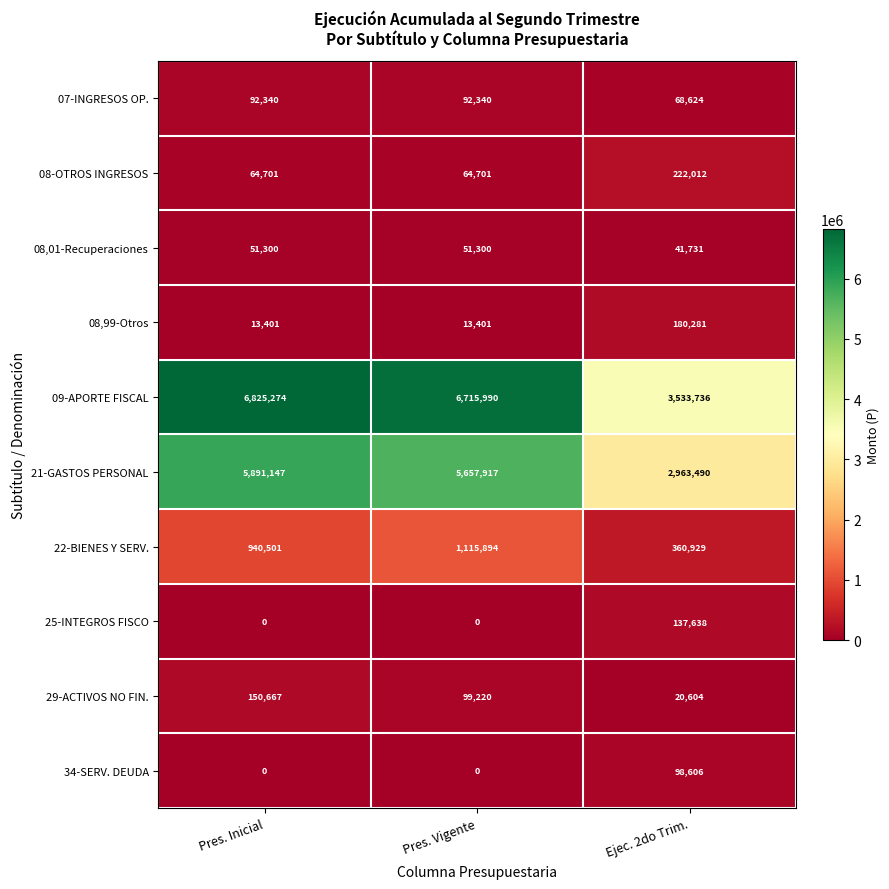

At which category is the sum across all series the highest?

Pres. Inicial